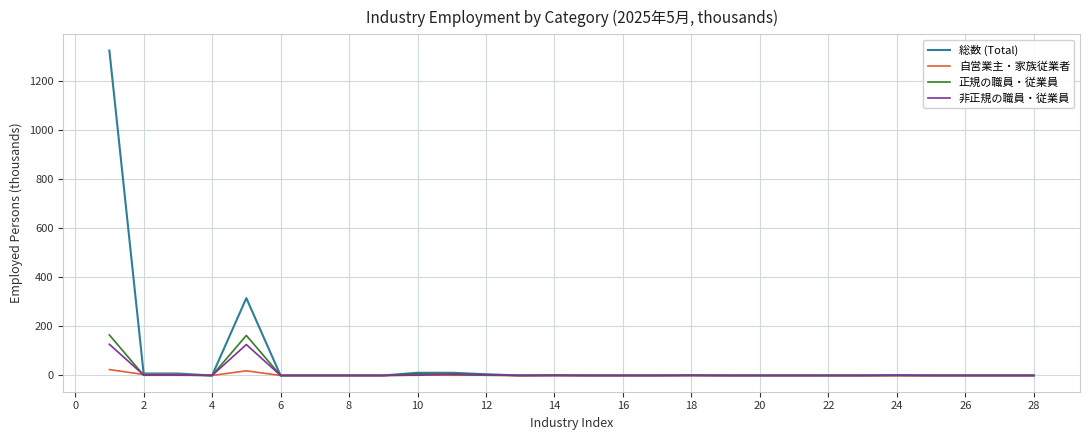

Which series has the largest range (max minus min)?

総数 (Total)